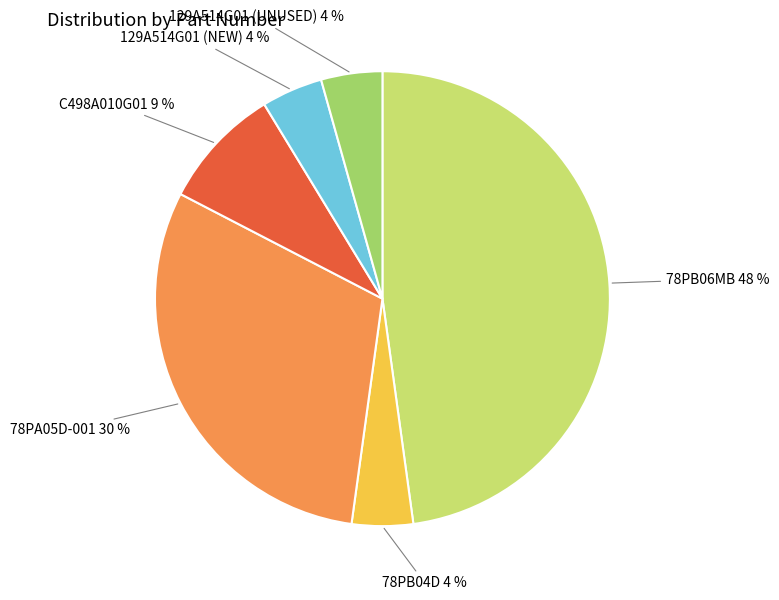

To the nearest percent, what portion does 129A514G01 (UNUSED) represent?

4%